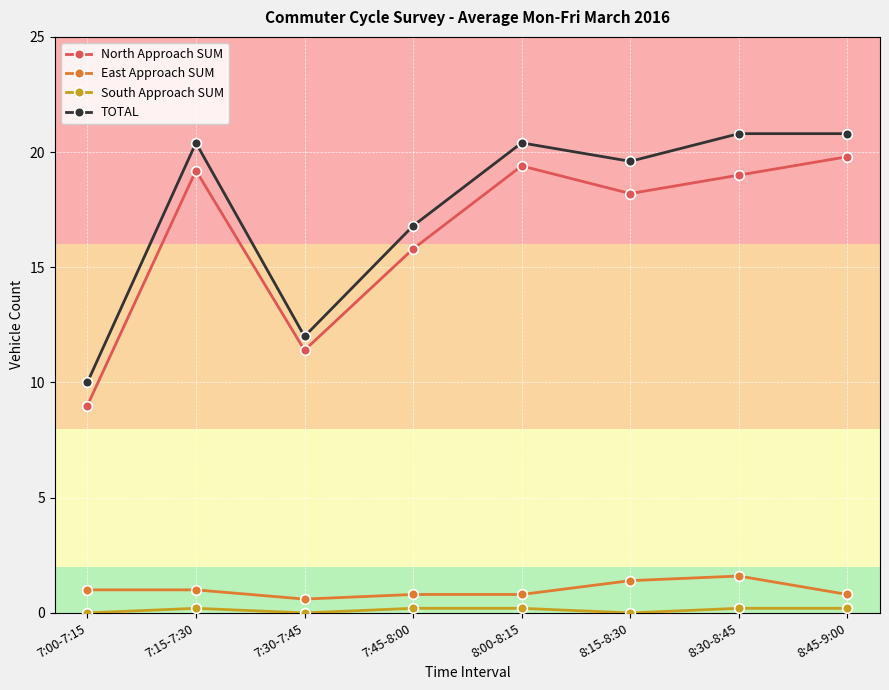

At which category does East Approach SUM reach its first local valley?

7:30-7:45